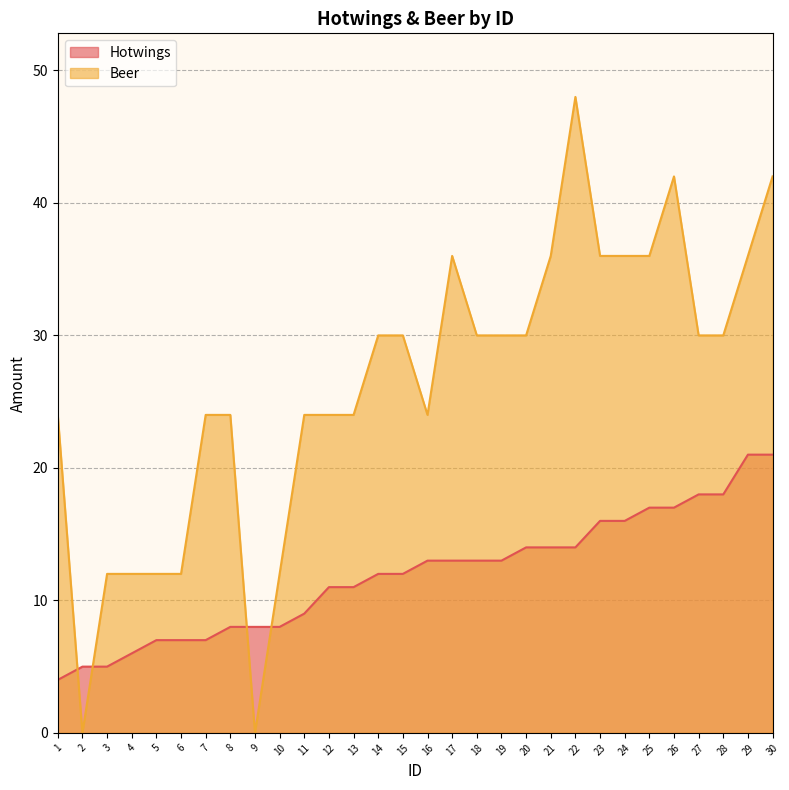

Which category has the highest value in the Beer series?

22